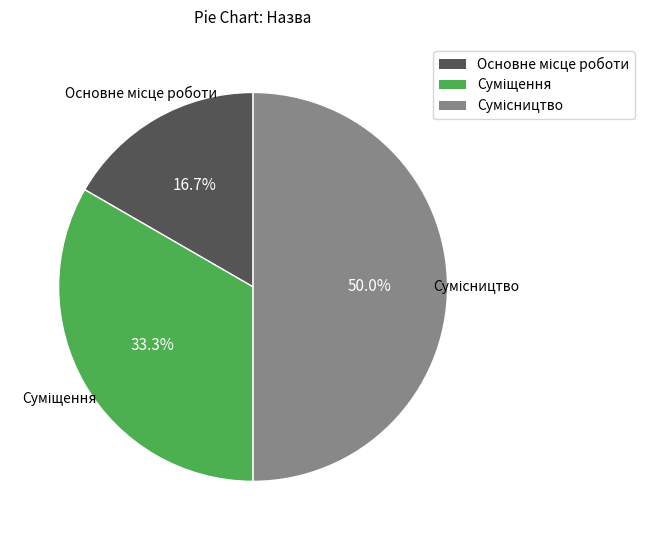

What percentage is the Основне місце роботи slice, to the nearest percent?

17%